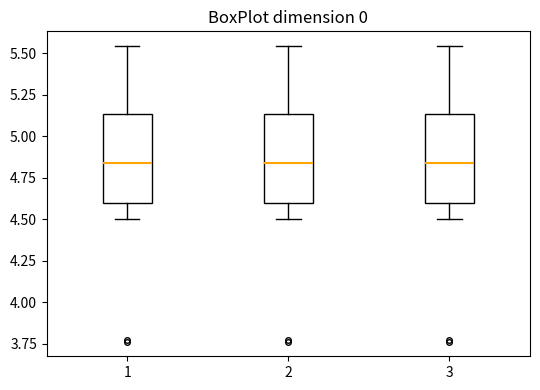

Reading left to right, read every box against the y-axis: the position of its median line, the range the box covers, and the ends of its whiskers. The values are not printed on the chart, so give them approximately, as read against the axis.

1: median 4.85, box 4.60 to 5.15, whiskers 4.50 to 5.55
2: median 4.85, box 4.60 to 5.15, whiskers 4.50 to 5.55
3: median 4.85, box 4.60 to 5.15, whiskers 4.50 to 5.55